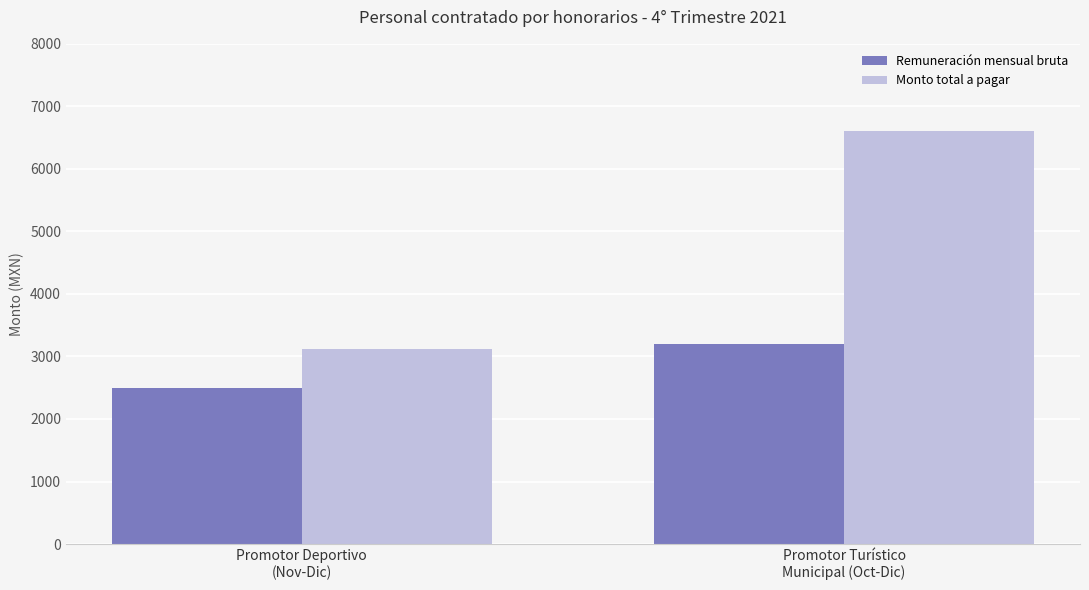

Reading left to right, transcribe all the data shown in this chart.

Remuneración mensual bruta: Promotor Deportivo
(Nov-Dic)=2500	Promotor Turístico
Municipal (Oct-Dic)=3200
Monto total a pagar: Promotor Deportivo
(Nov-Dic)=3125	Promotor Turístico
Municipal (Oct-Dic)=6600